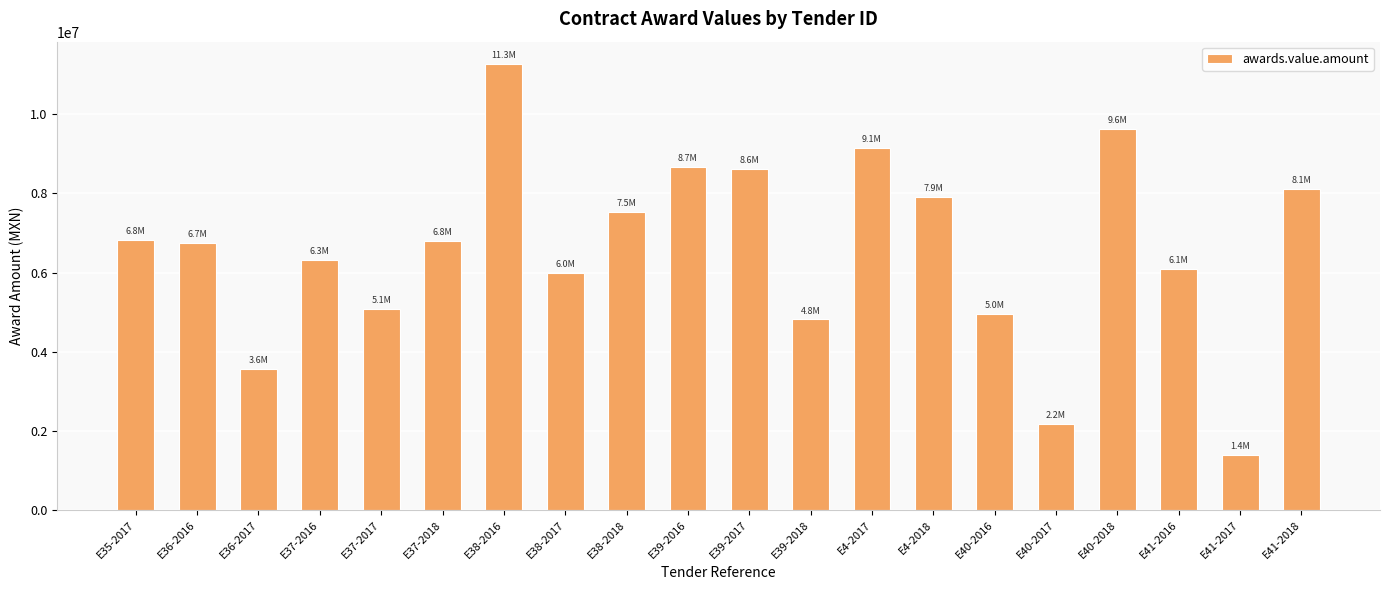

What is the change in value from E39-2018 to E4-2017?

+4322794.9